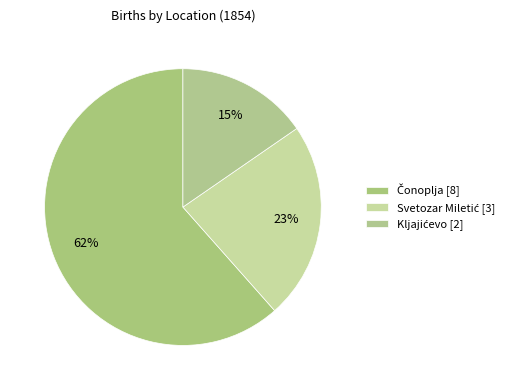

Between Kljajićevo and Svetozar Miletić, which is larger?

Svetozar Miletić